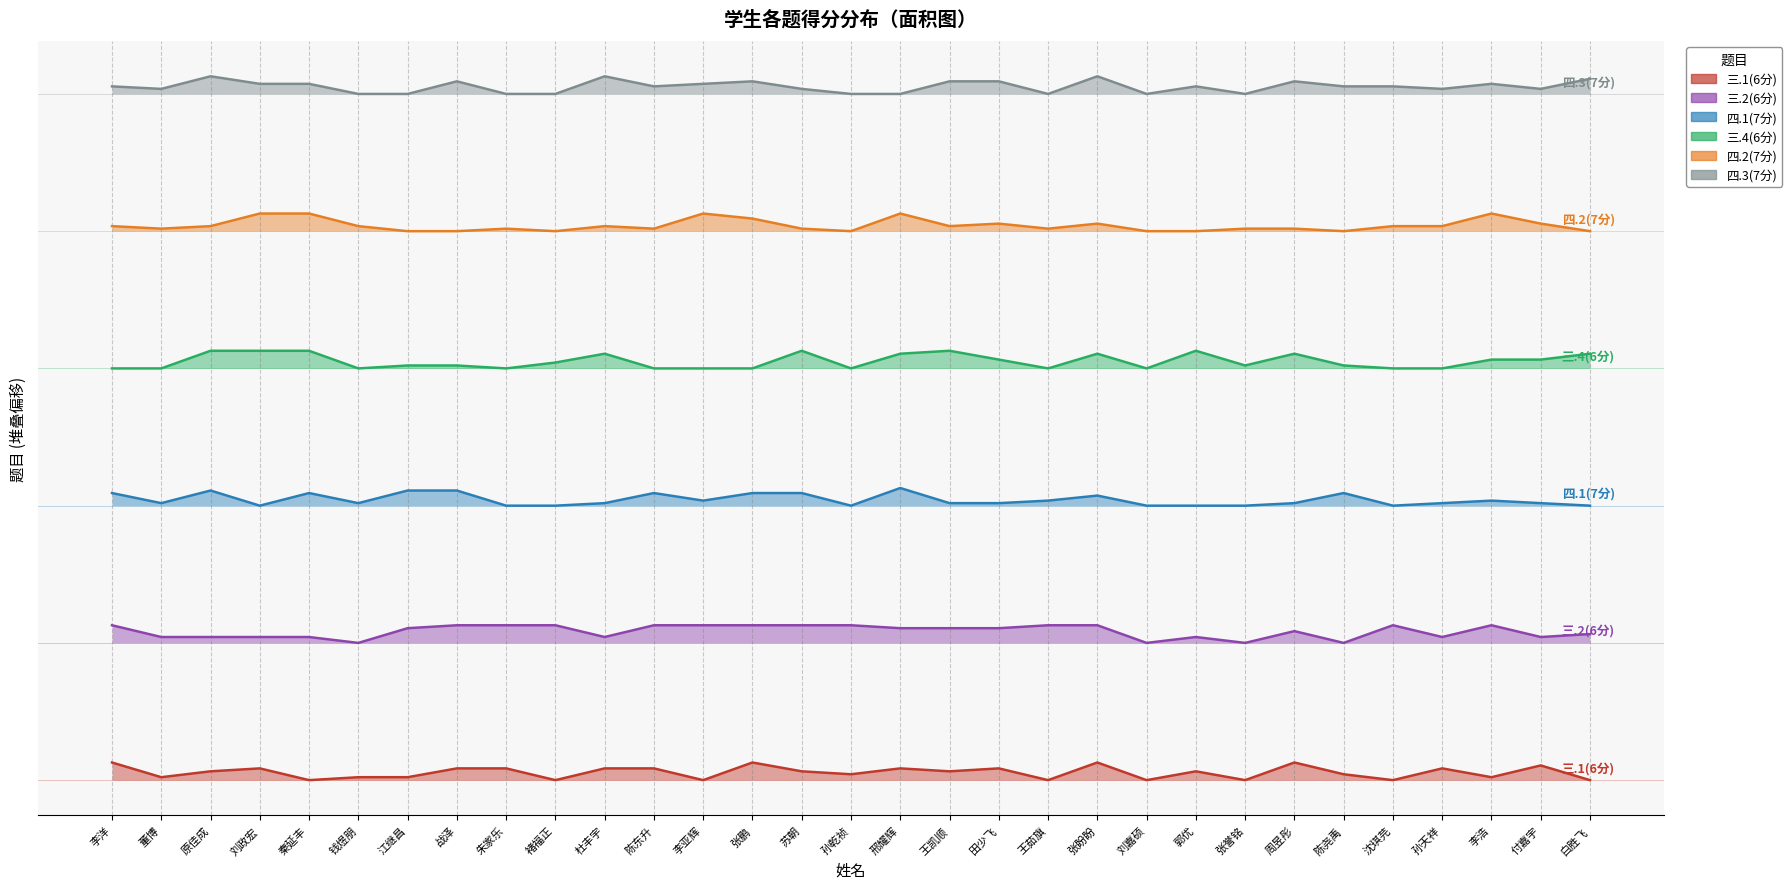

At which category does 三.1(6分) reach its first local peak?

刘政宏